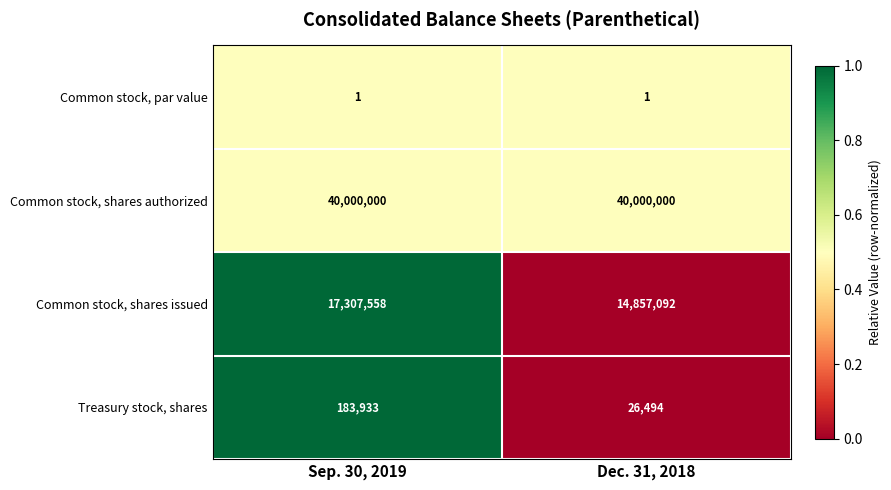

Between Sep. 30, 2019 and Dec. 31, 2018, which series saw the biggest shift?

Common stock, shares issued